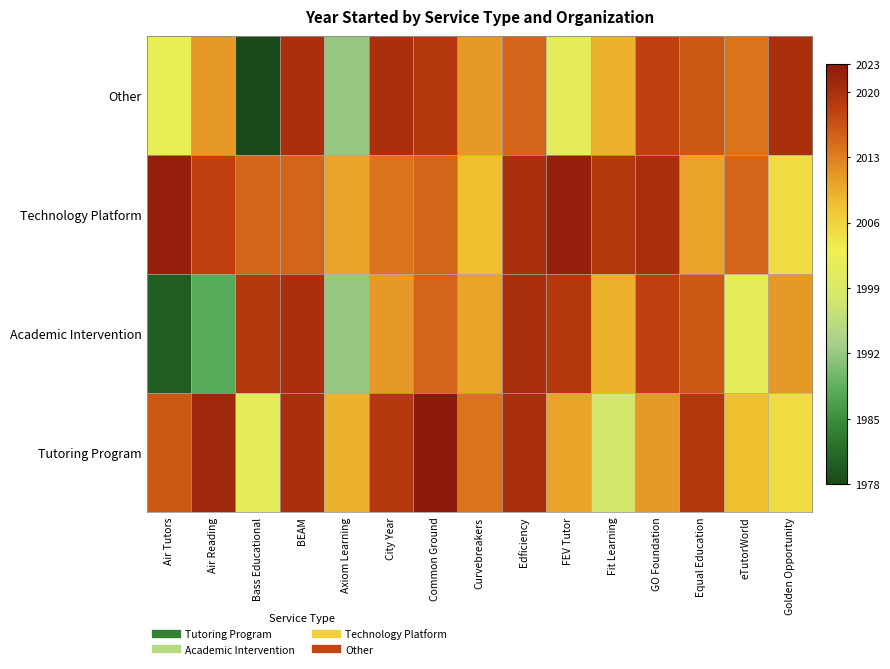

Which has a higher value, BEAM or Fit Learning?

BEAM